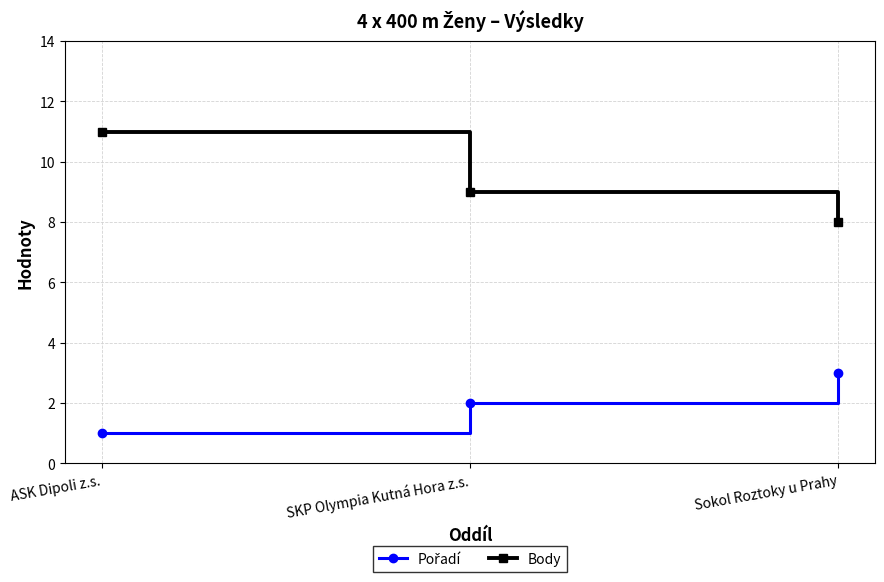

What is the value of the Body point at the 3rd from the left?

8